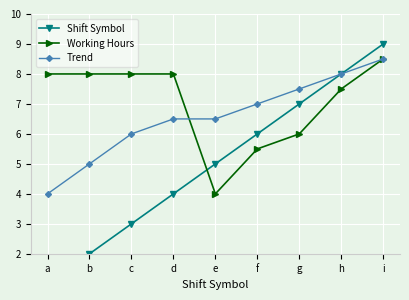

Between a and f, which is larger?

f